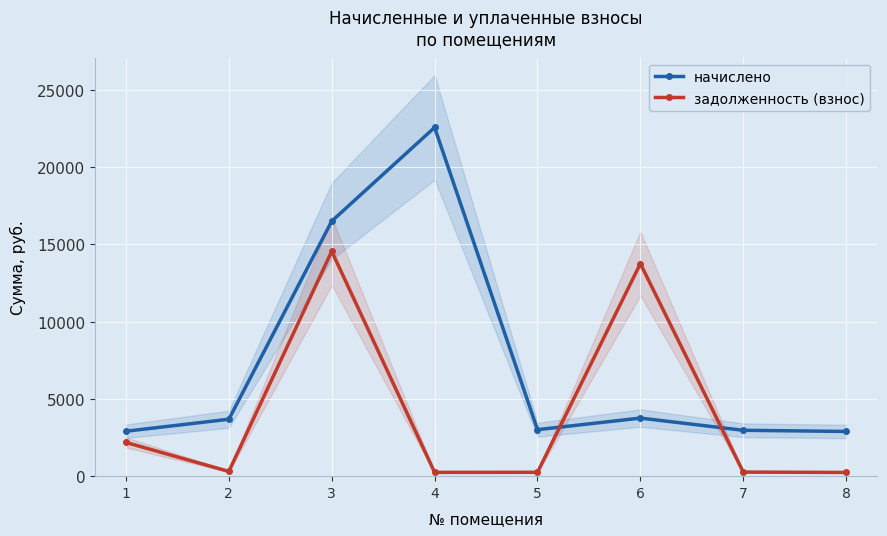

List the series in order of their peak value, highest first.

начислено, задолженность (взнос)